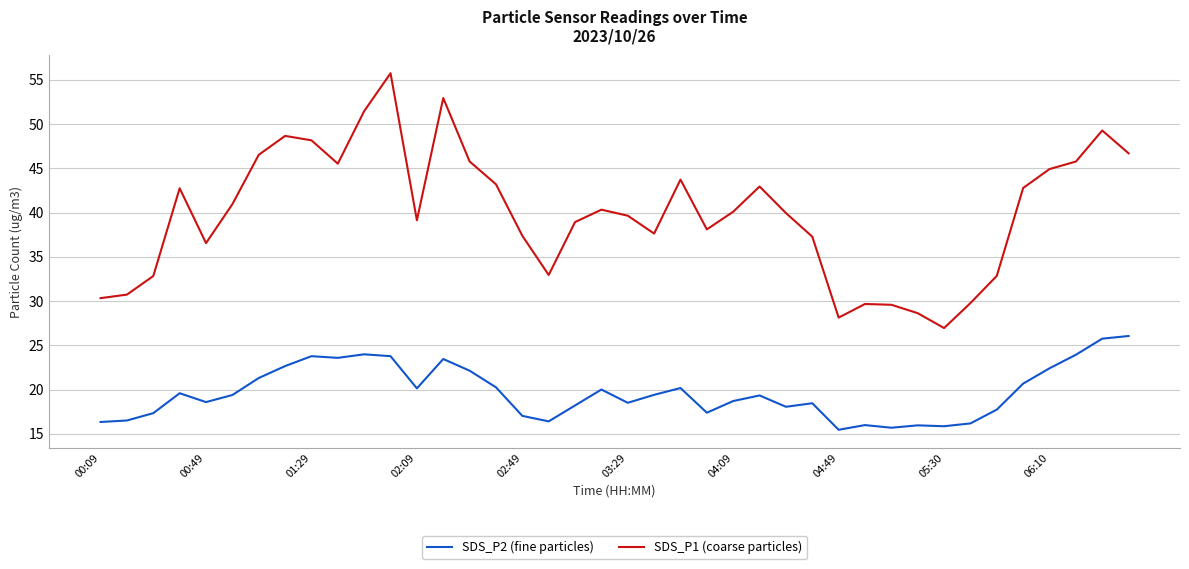

Which series has the widest spread of values?

SDS_P1 (coarse particles)